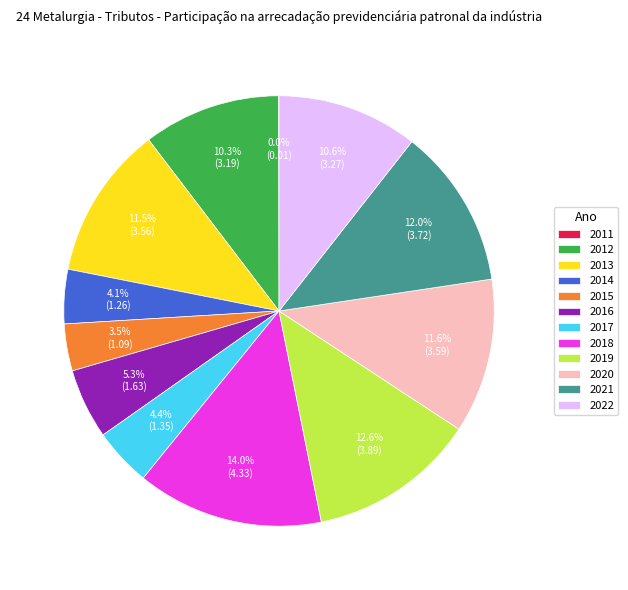

Which slice is the largest?

2018